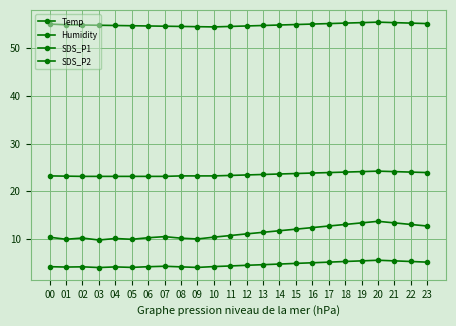

What is the approximate value of Temp at 20?

24.2